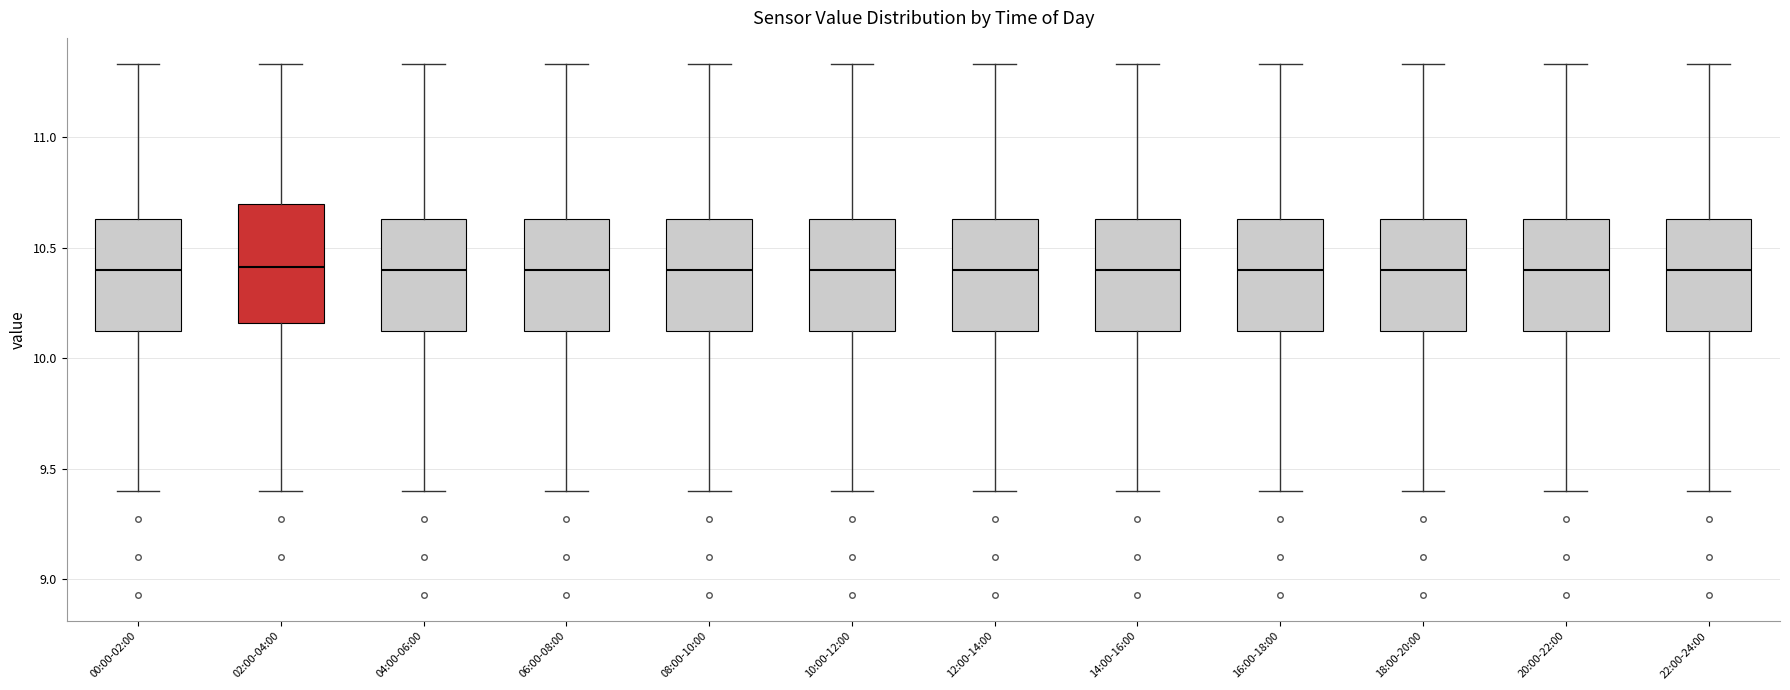

Where does the upper whisker of the box for 16:00-18:00 end on the y-axis? The values are not printed on the chart, so give them approximately, as read against the axis.

11.35